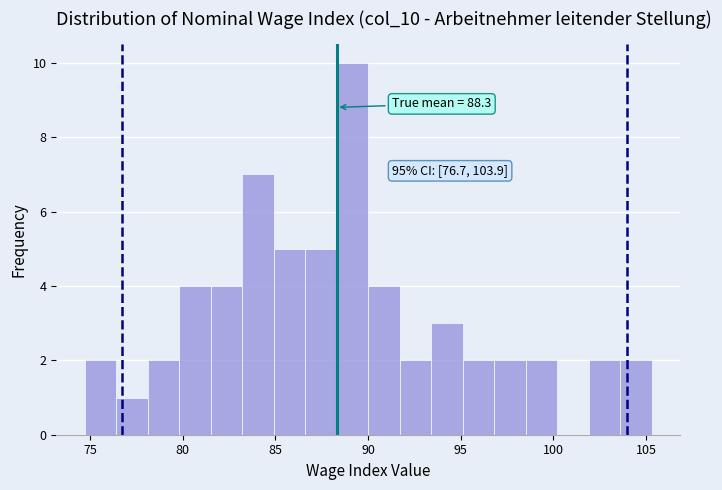

Read against the x-axis, roughly where is the centre of the tallest bar?

89.0